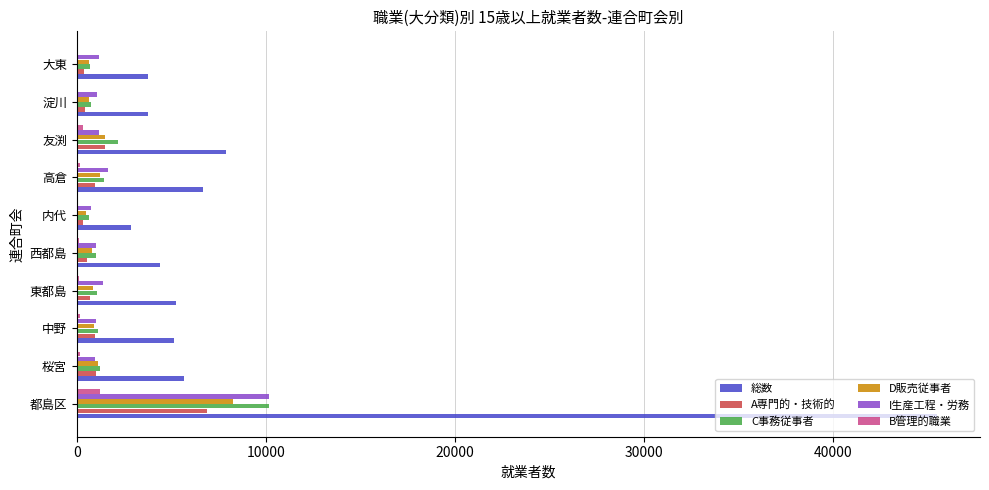

Which series has the largest total across all categories?

総数